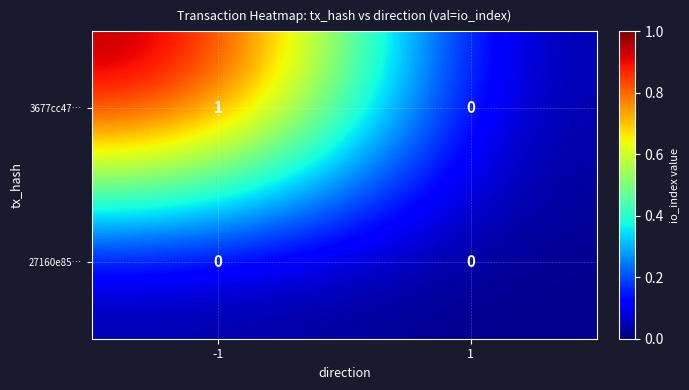

Which series changed the most between -1 and 1?

3677cc47…